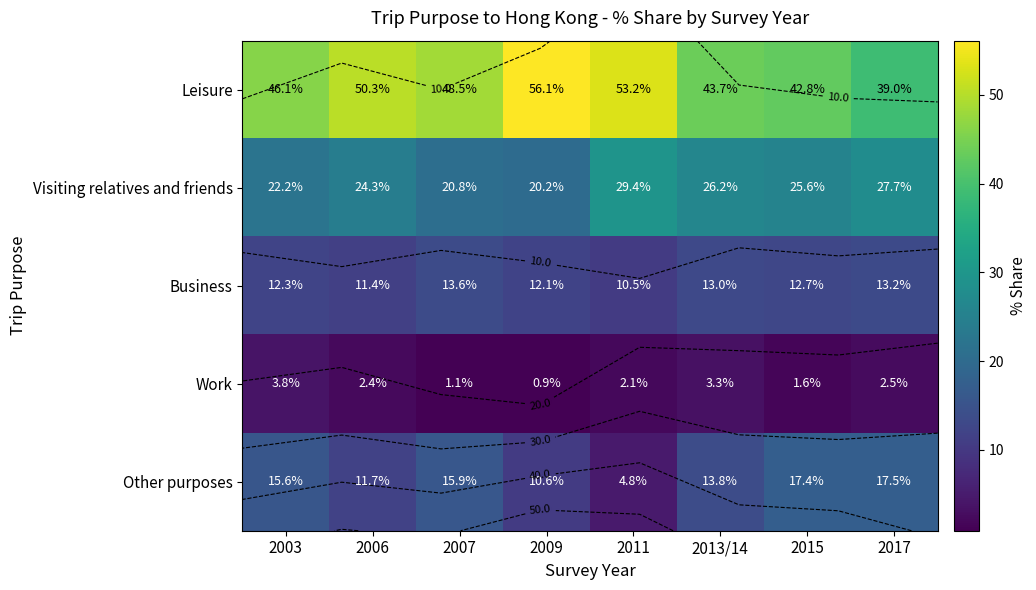

What is the sum of all Work values?

17.7